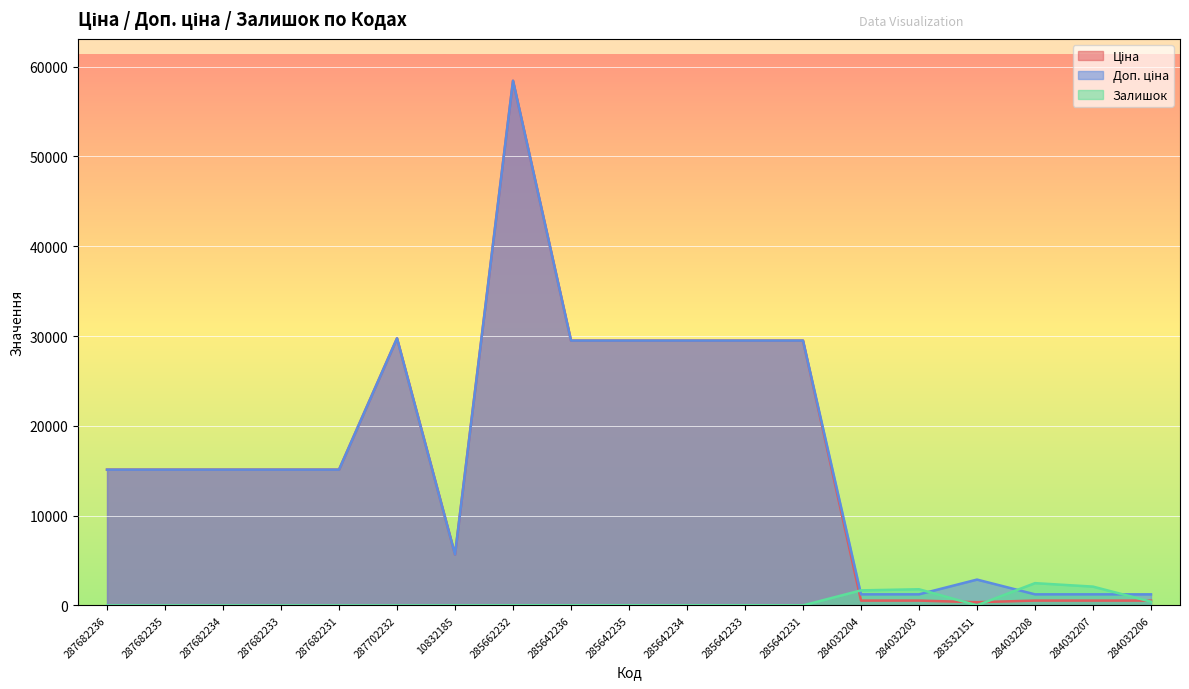

Reading left to right, extract all data points from this chart.

Ціна: 287682236=15120.0	287682235=15120.0	287682234=15120.0	287682233=15120.0	287682231=15120.0	287702232=29747.2	10832185=5673.8	285662232=58426.5	285642236=29491.5	285642235=29491.5	285642234=29491.5	285642233=29491.5	285642231=29491.5	284032204=539.0	284032203=539.0	283532151=359.9	284032208=539.0	284032207=539.0	284032206=539.0
Доп. ціна: 287682236=15120.0	287682235=15120.0	287682234=15120.0	287682233=15120.0	287682231=15120.0	287702232=29747.2	10832185=5673.8	285662232=58426.5	285642236=29491.5	285642235=29491.5	285642234=29491.5	285642233=29491.5	285642231=29491.5	284032204=1235.4	284032203=1235.4	283532151=2878.8	284032208=1235.4	284032207=1235.4	284032206=1235.4
Залишок: 287682236=0.0	287682235=0.0	287682234=0.0	287682233=0.0	287682231=0.0	287702232=0.0	10832185=4.0	285662232=14.0	285642236=14.0	285642235=13.0	285642234=9.0	285642233=16.0	285642231=7.0	284032204=1677.0	284032203=1802.0	283532151=15.0	284032208=2483.0	284032207=2096.0	284032206=417.0